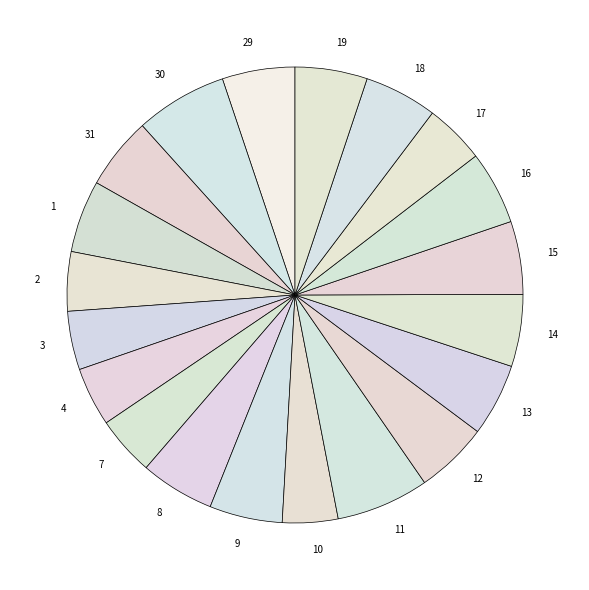

Which has a higher value, 31 or 2?

31